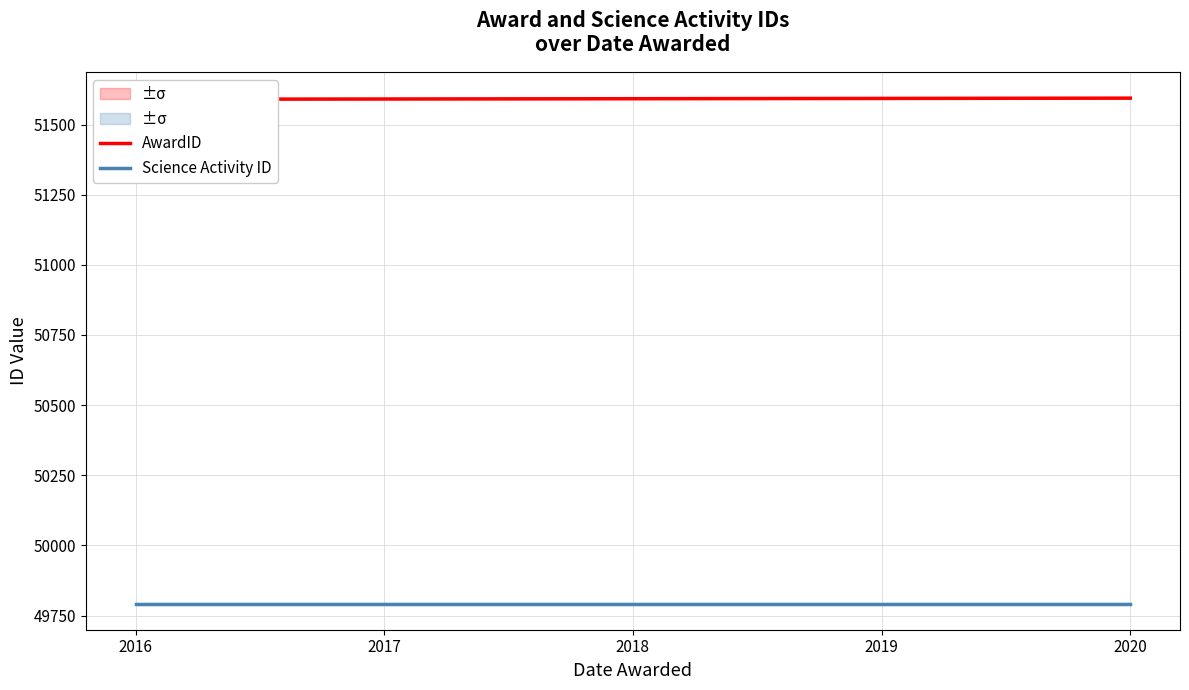

What are all the series names shown in the legend?

AwardID, Science Activity ID